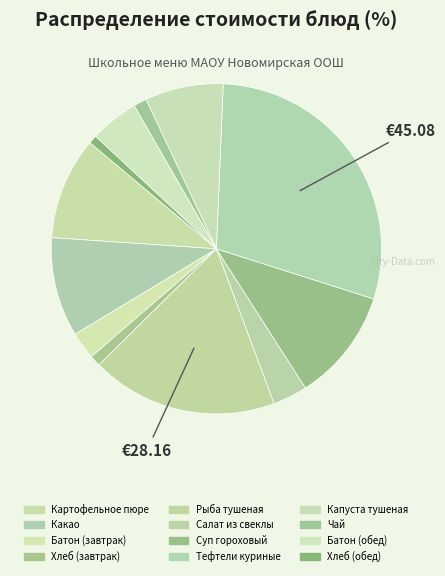

What percentage is the Суп гороховый slice, to the nearest percent?

11%